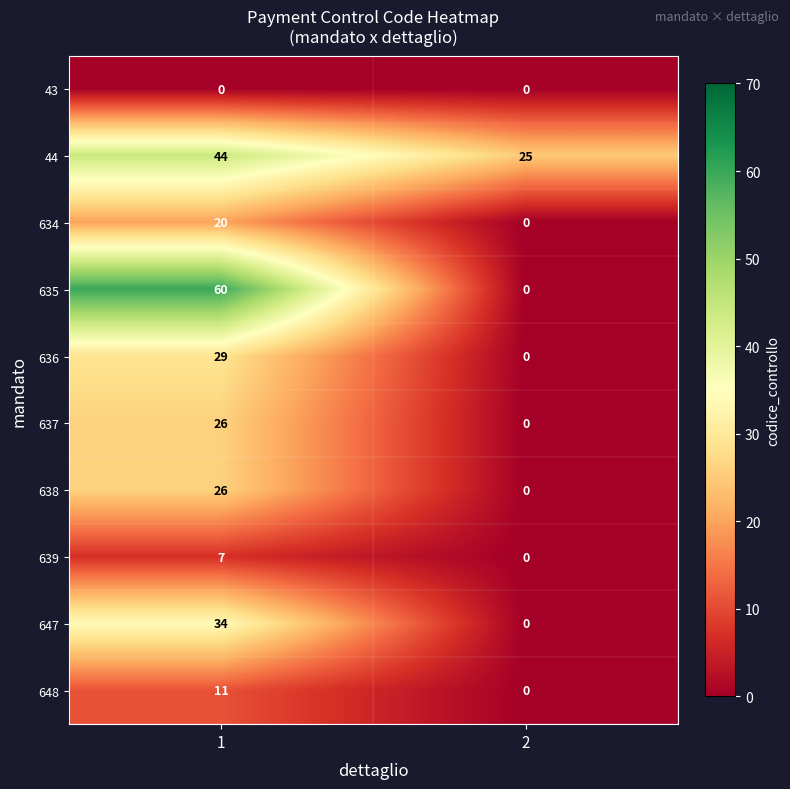

What is the total value across all series at 1?

257